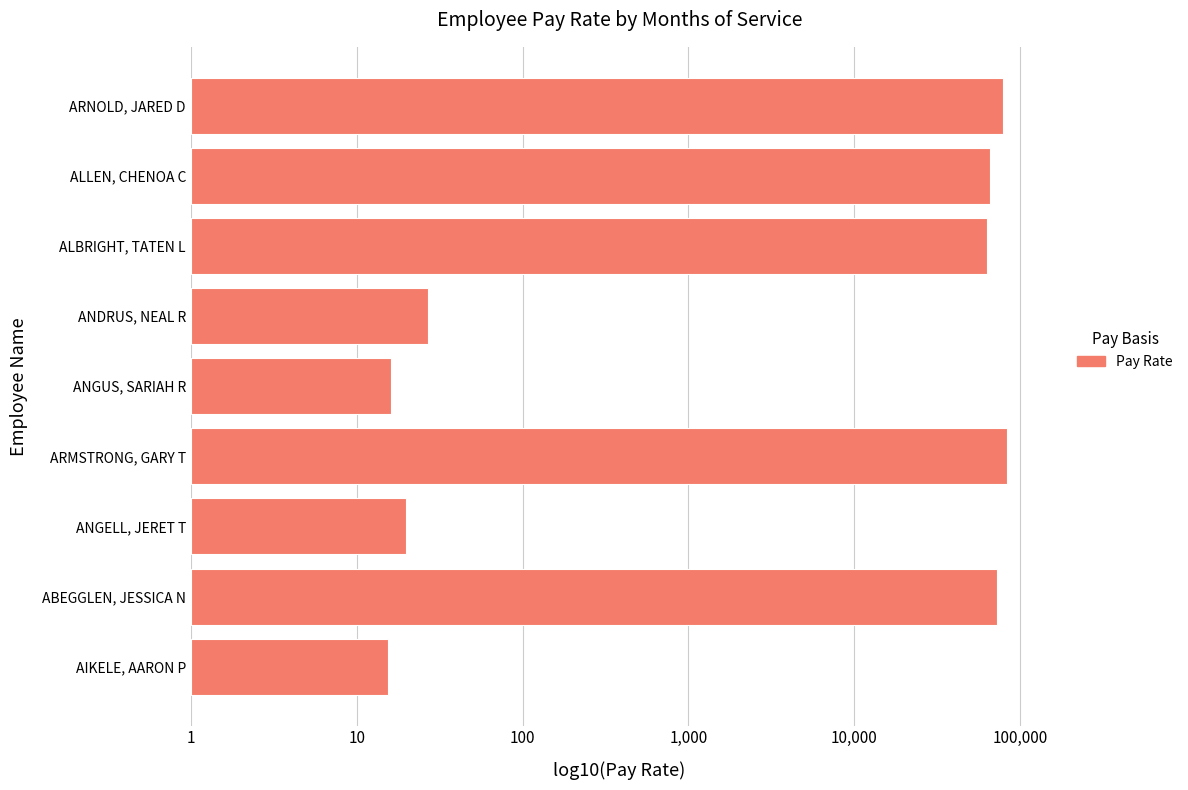

Are the bars horizontal?

Yes